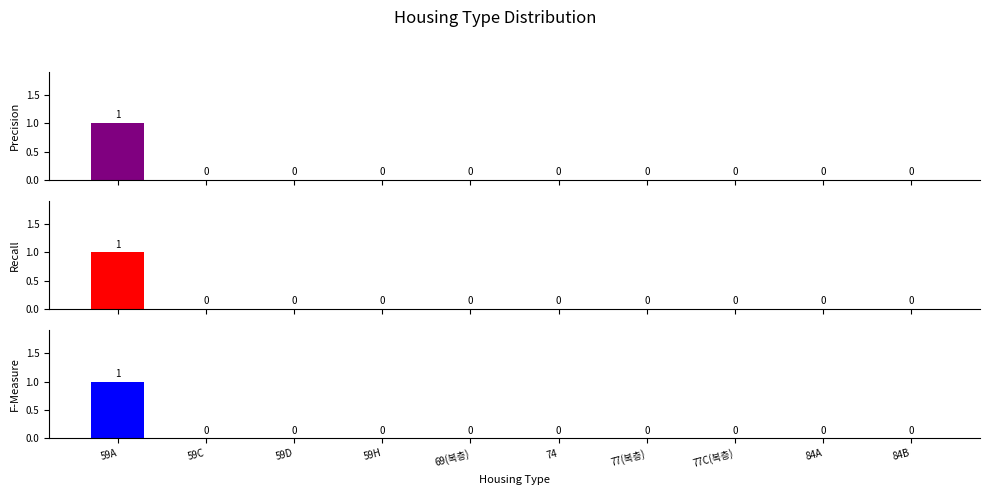

What is the label of the 8th bar from the left?

77C(복층)